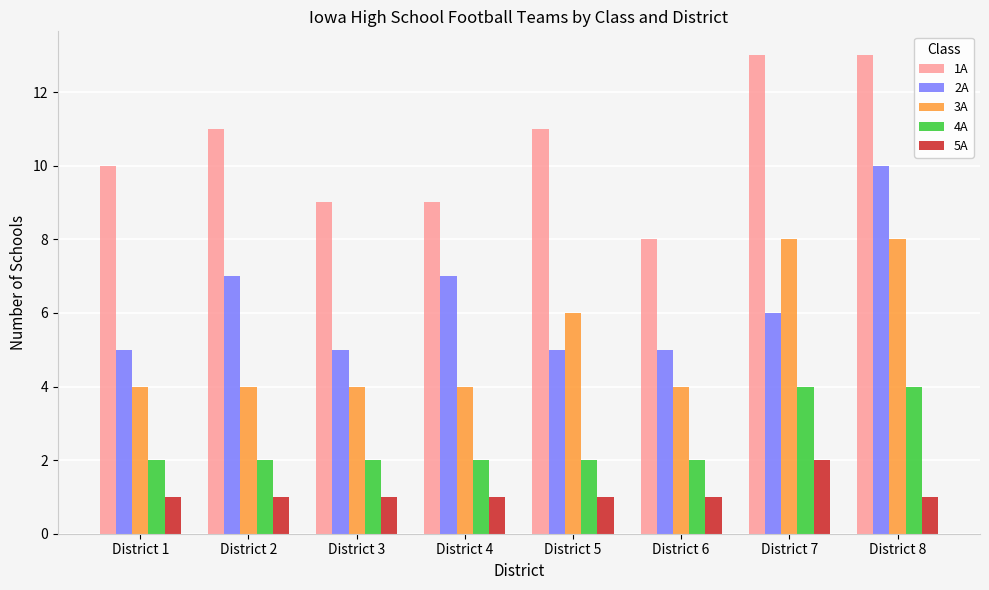

What is the lowest value of the 2A series?

5